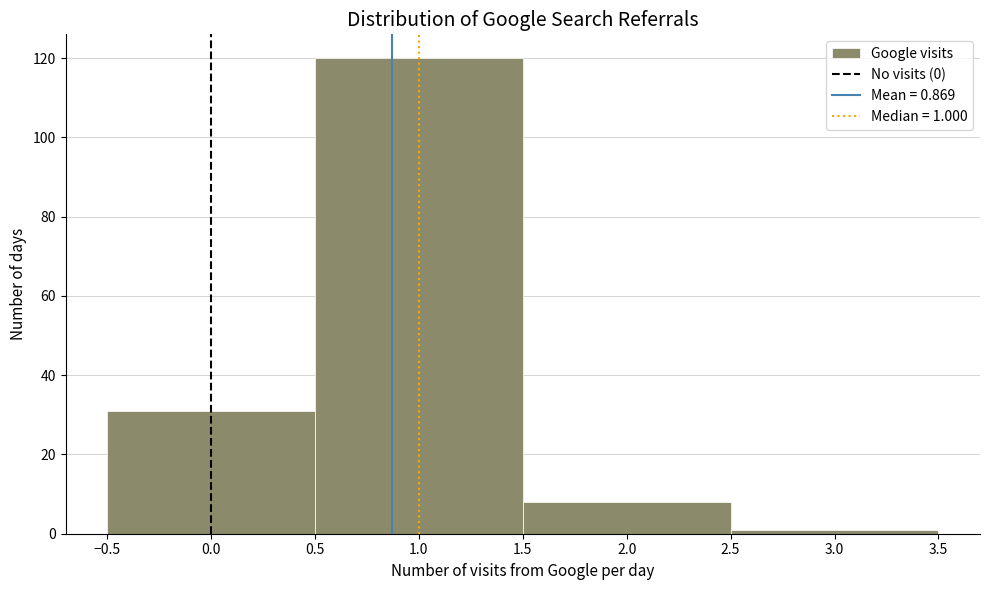

Over which range of the x-axis is the bar tallest?

0.5 to 1.5